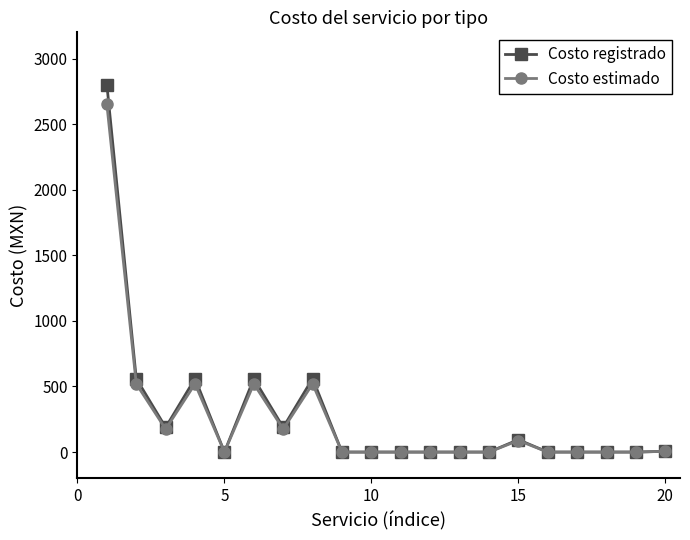

At how many categories does at least one series exceed 394?

5